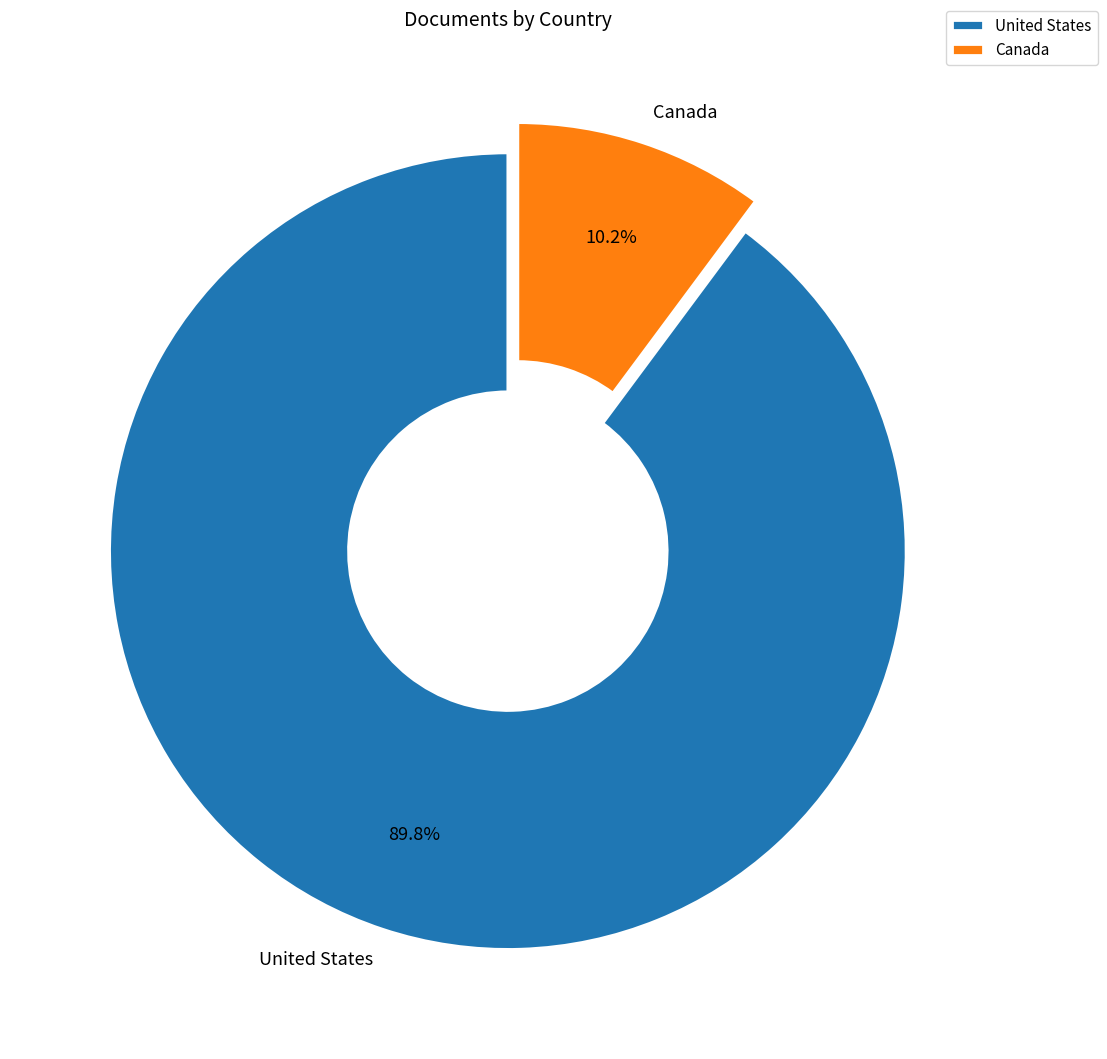

Between Canada and United States, which is larger?

United States